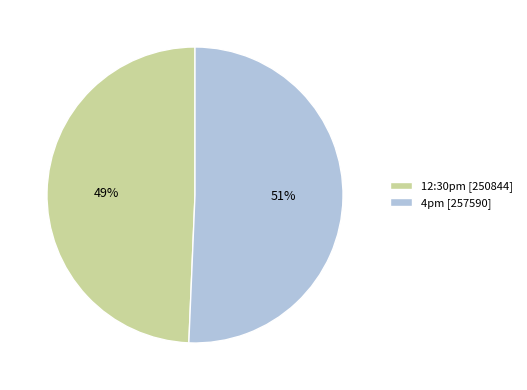

Approximately how many times larger is the value at 12:30pm compared to 4pm?

1.0